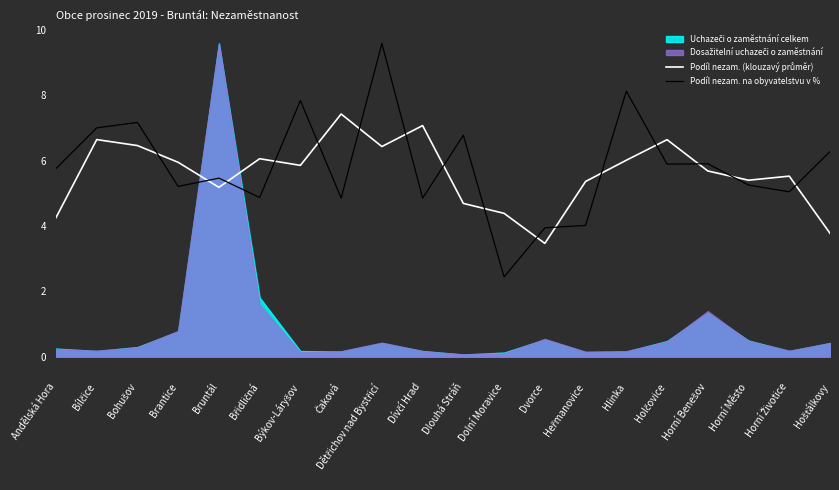

What is the difference between the maximum and minimum values in the Podíl nezam. na obyvatelstvu v % series?

7.2